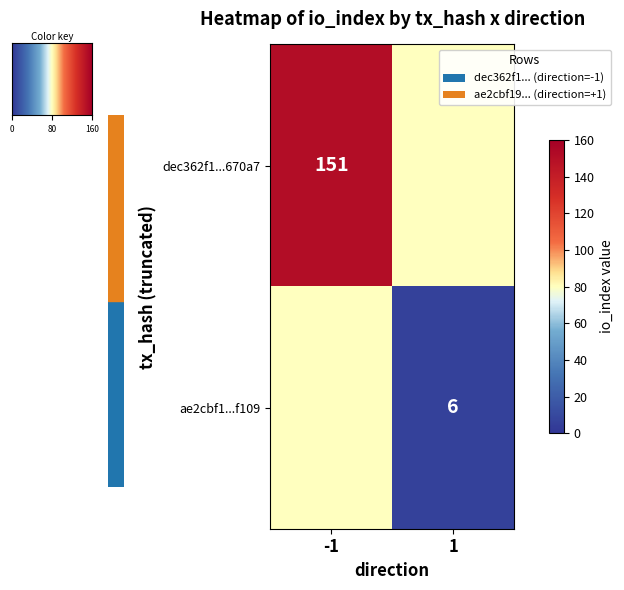

Reading right to left, extract all data points from this chart.

dec362f1edf27c1edef932b58bc14d5fae670a7: io_index=151	direction=-1
ae2cbf1943075227a2b1d77aece51fecd999f10: io_index=6	direction=1